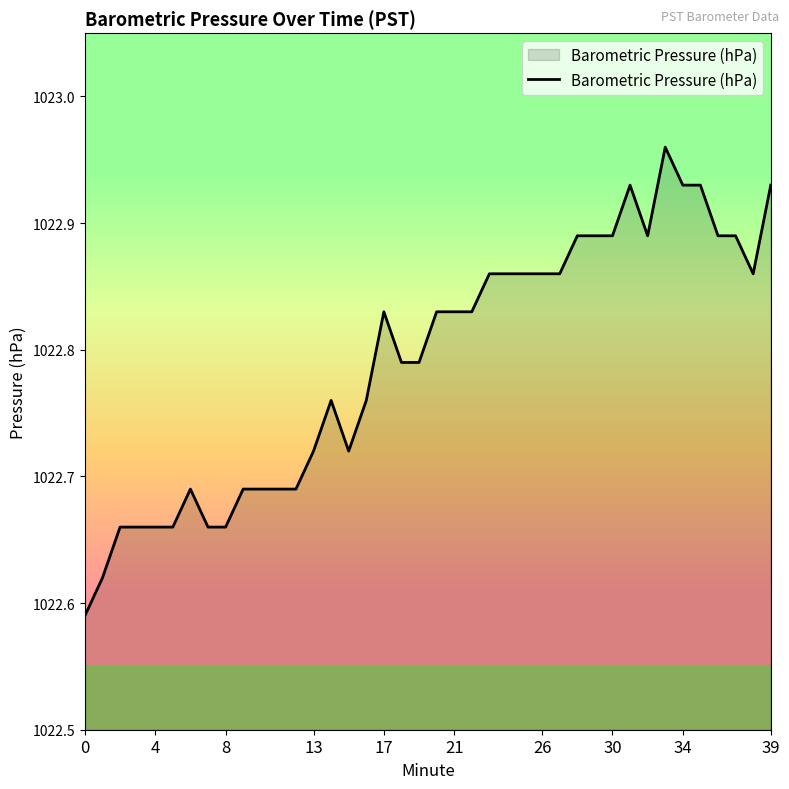

True or false: the data has more than 2 interior local peaks.

True